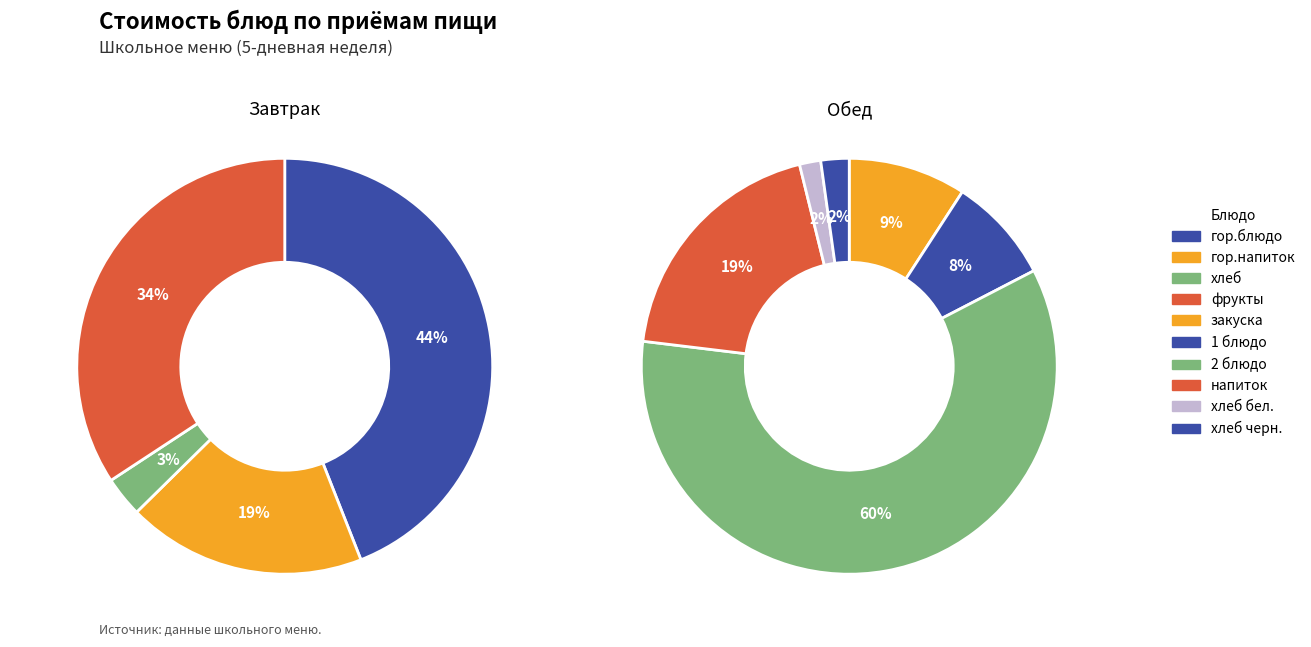

What is the smallest slice in the pie chart?

Обед (хлеб бел.)